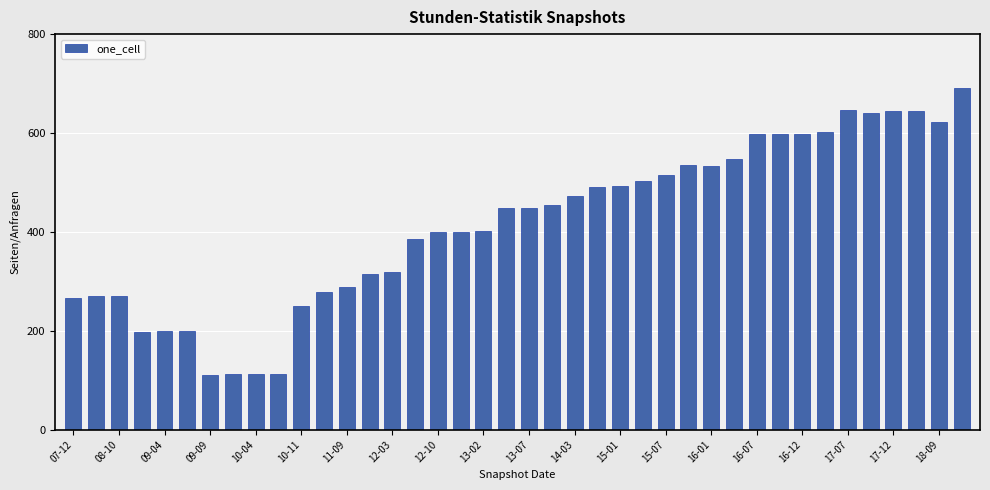

What is the difference between the maximum and minimum values?

580